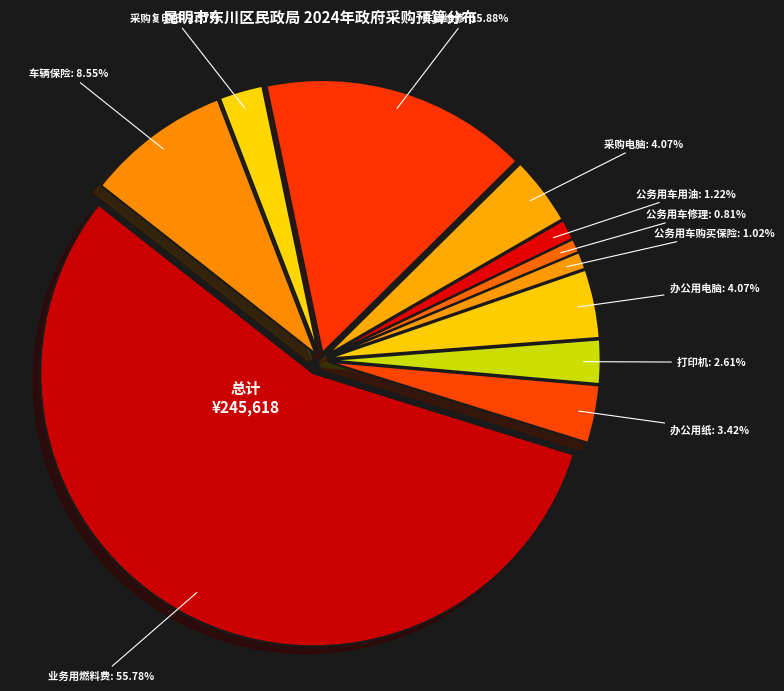

To the nearest percent, what is the average slice percentage?

9%